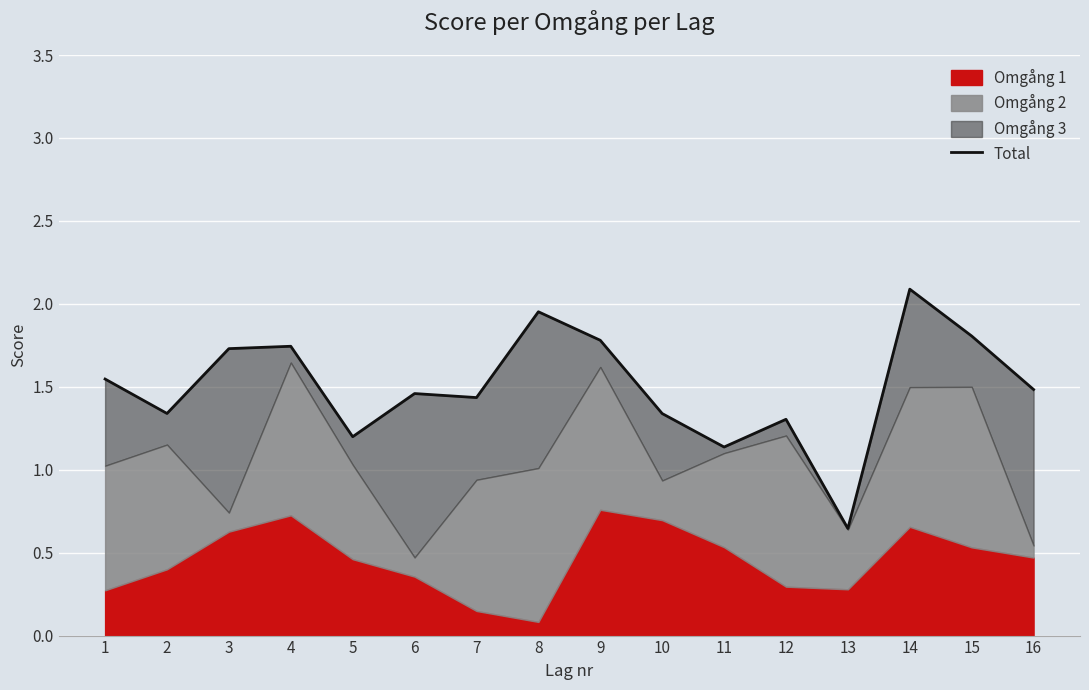

What is the difference between the maximum and second lowest values?

1.0